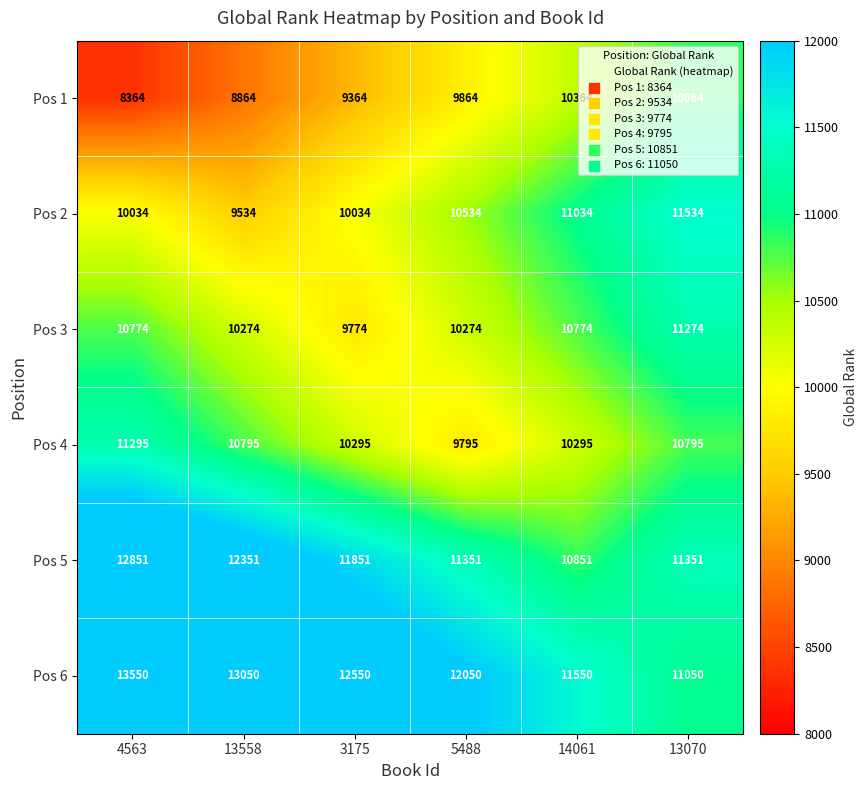

Which series has the largest total across all categories?

Pos 6